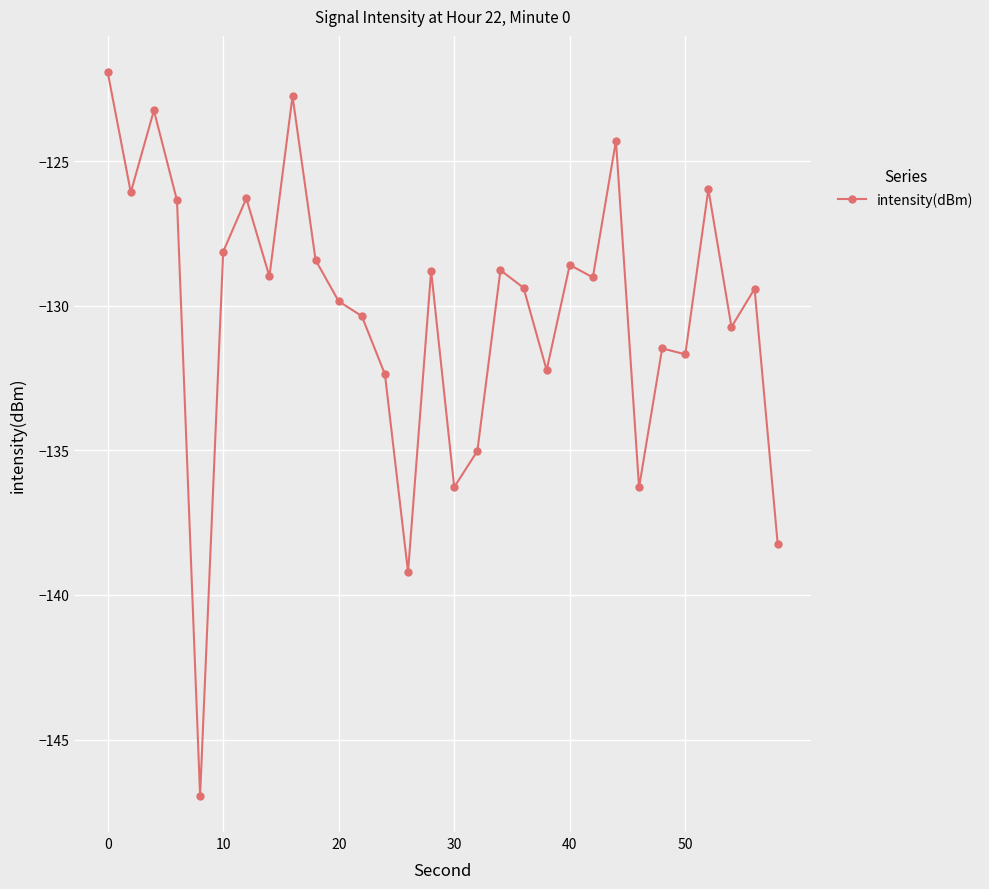

What is the minimum value shown in the chart?

-146.9